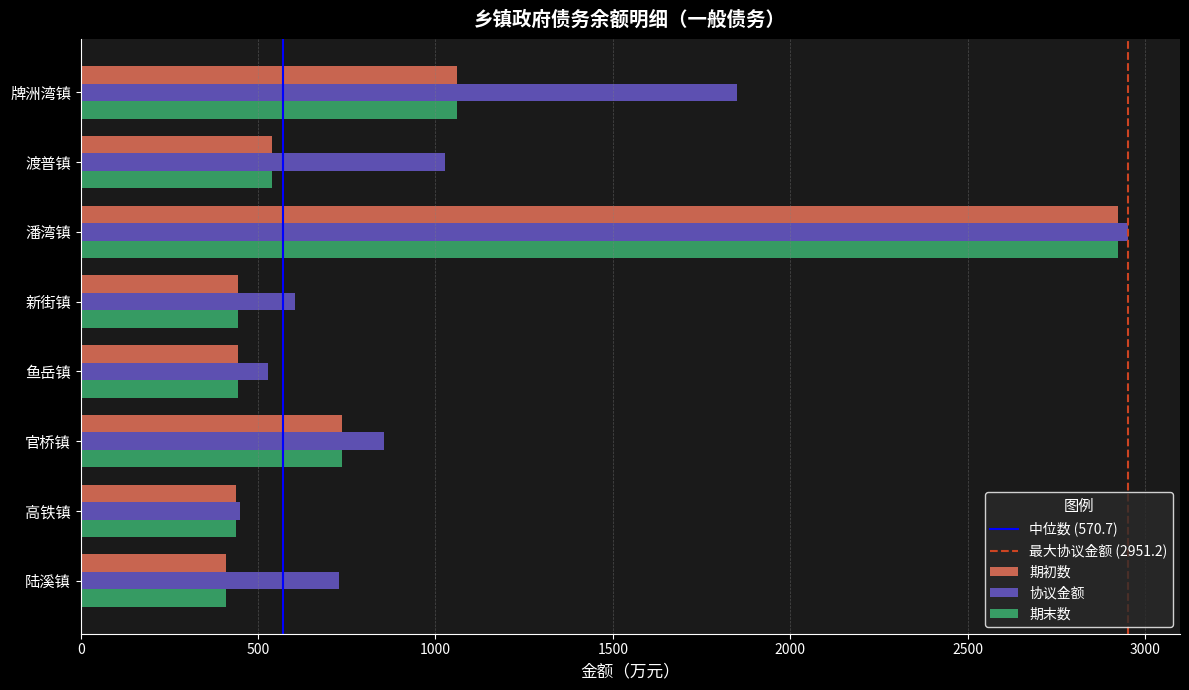

At which label is 期初数 closest to 1665?

牌洲湾镇